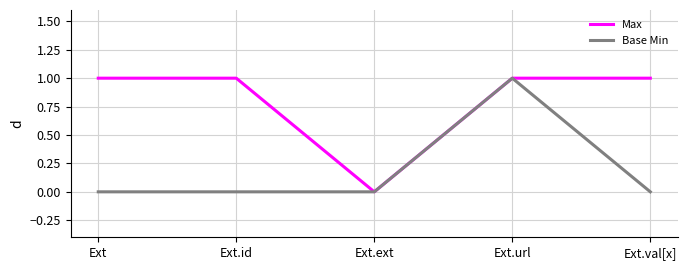

What is the difference between the second highest and minimum values in the Max series?

1